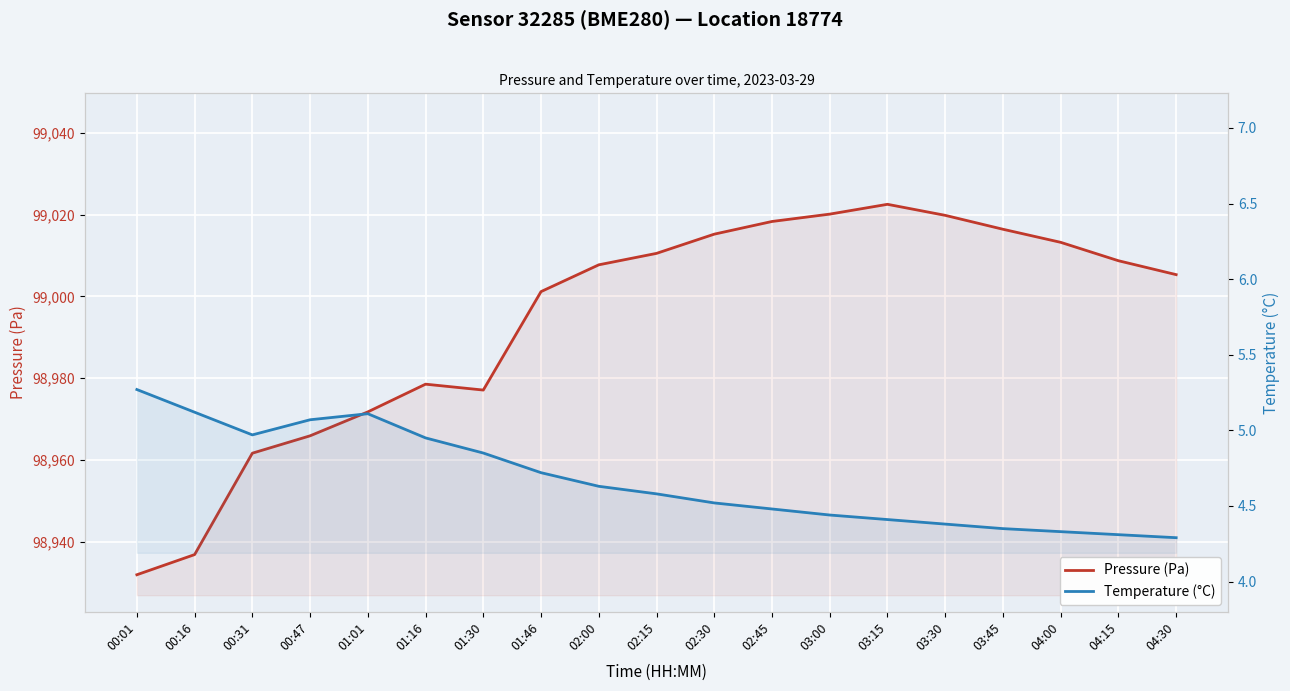

What position from the right is 04:00?

3